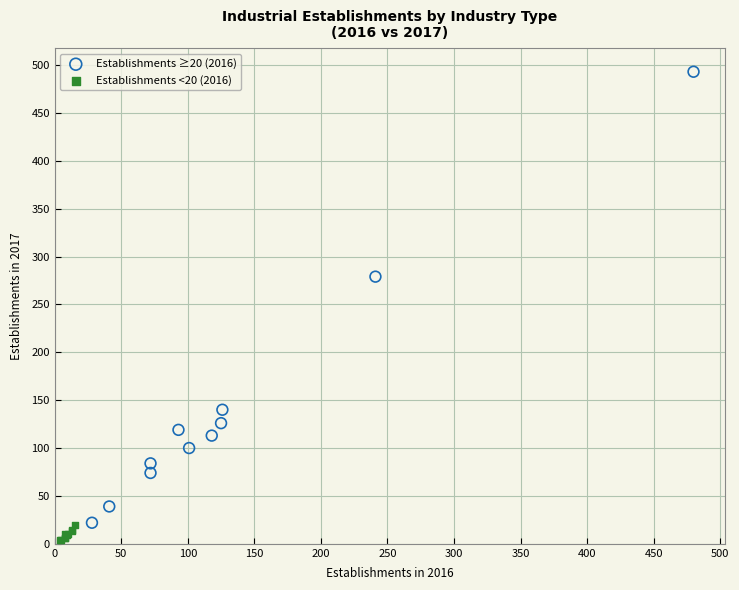

What are all the series names shown in the legend?

Establishments ≥20 (2016), Establishments <20 (2016)